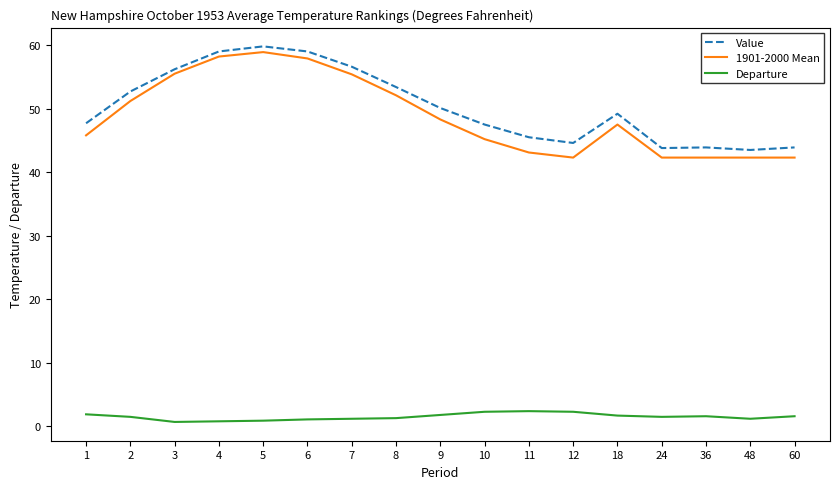

At which category does Value reach its first local valley?

12